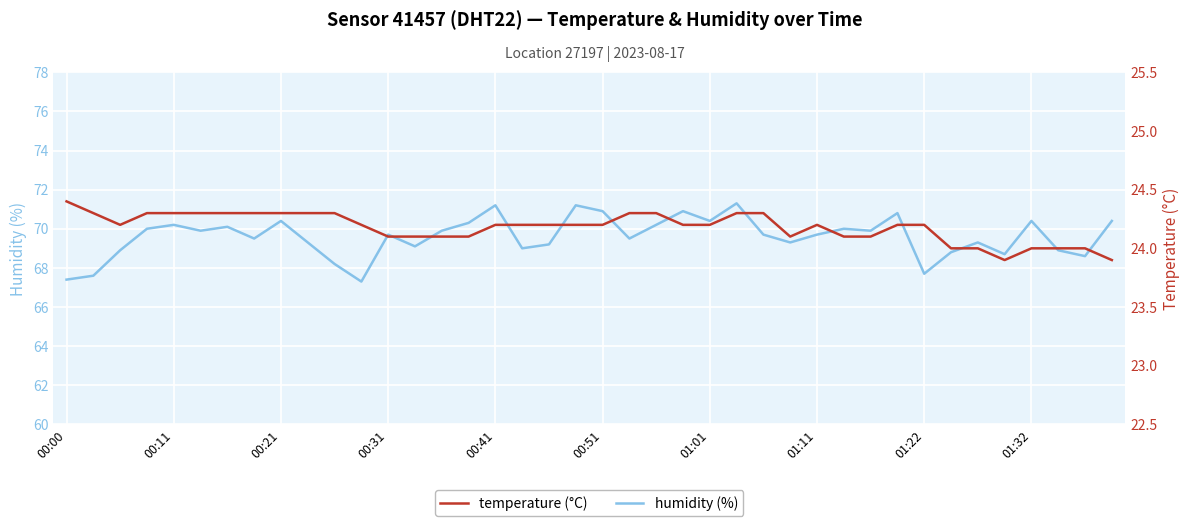

How many interior local peaks does the humidity series have?

12